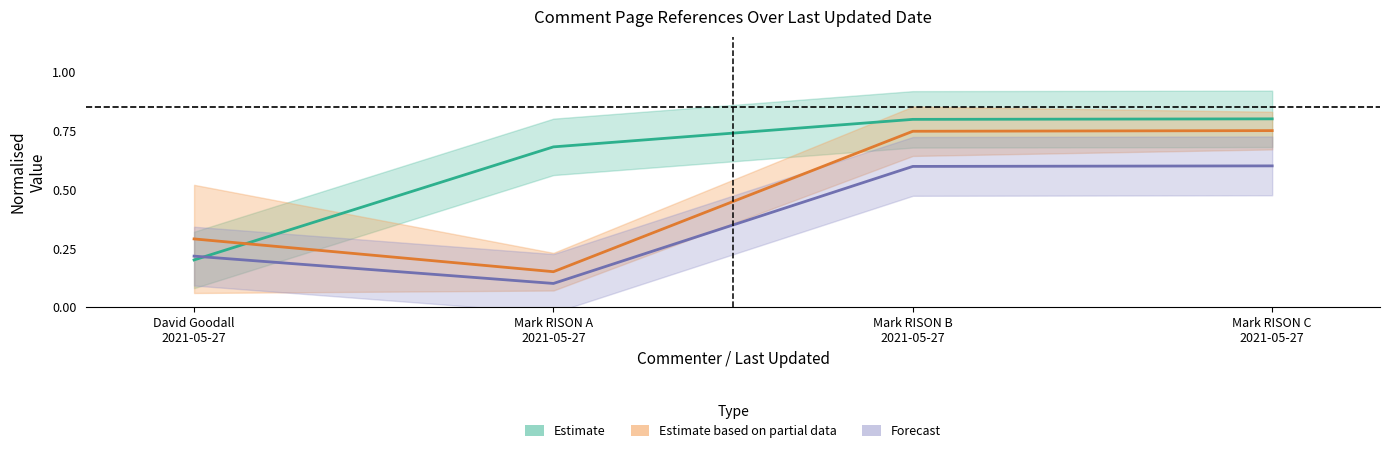

How many lines are shown in the chart?

3